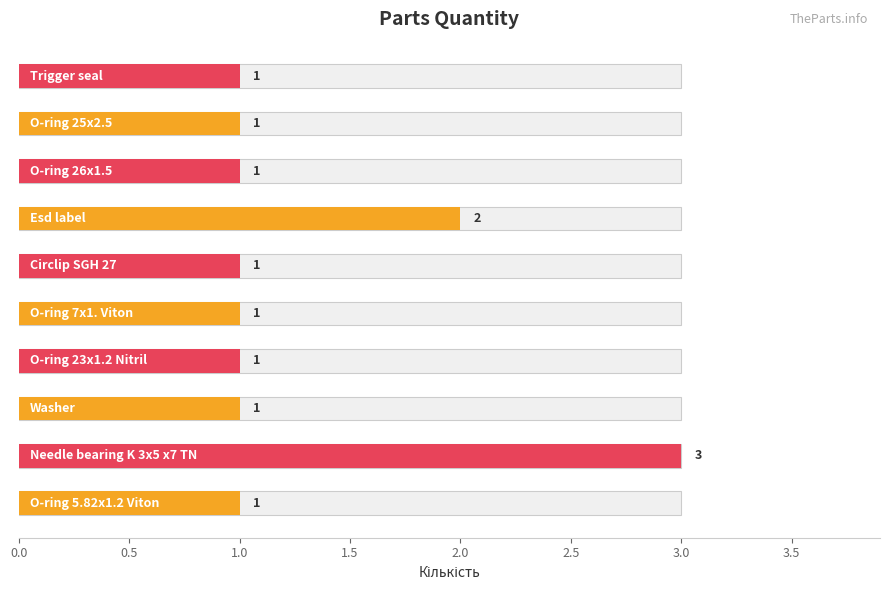

Which has a higher value, Needle bearing K 3x5 x7 TN or O-ring 7x1. Viton?

Needle bearing K 3x5 x7 TN